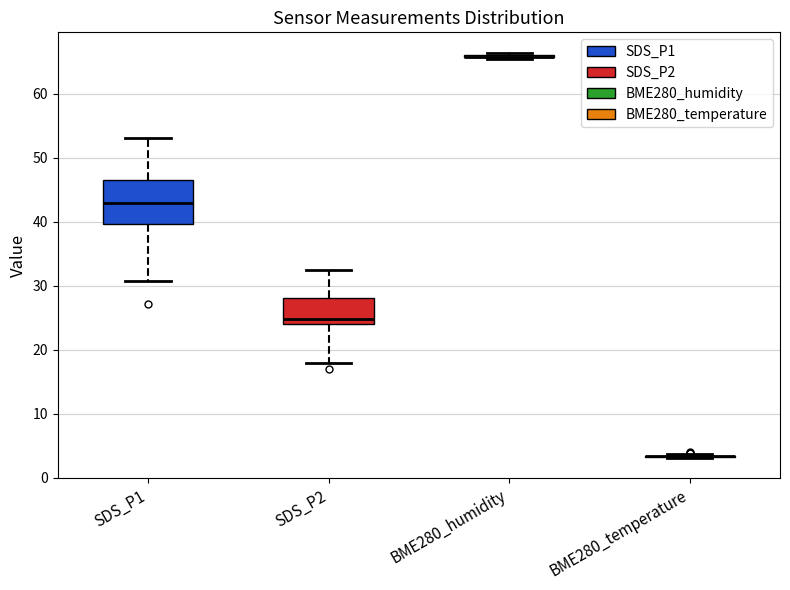

Reading left to right, read every box against the y-axis: the position of its median line, the range the box covers, and the ends of its whiskers. The values are not printed on the chart, so give them approximately, as read against the axis.

SDS_P1: median 43, box 40 to 47, whiskers 31 to 53
SDS_P2: median 25, box 24 to 28, whiskers 18 to 32
BME280_humidity: box collapsed to a line at 66, whiskers 65 to 66
BME280_temperature: box collapsed to a line at 3, whiskers 3 to 4